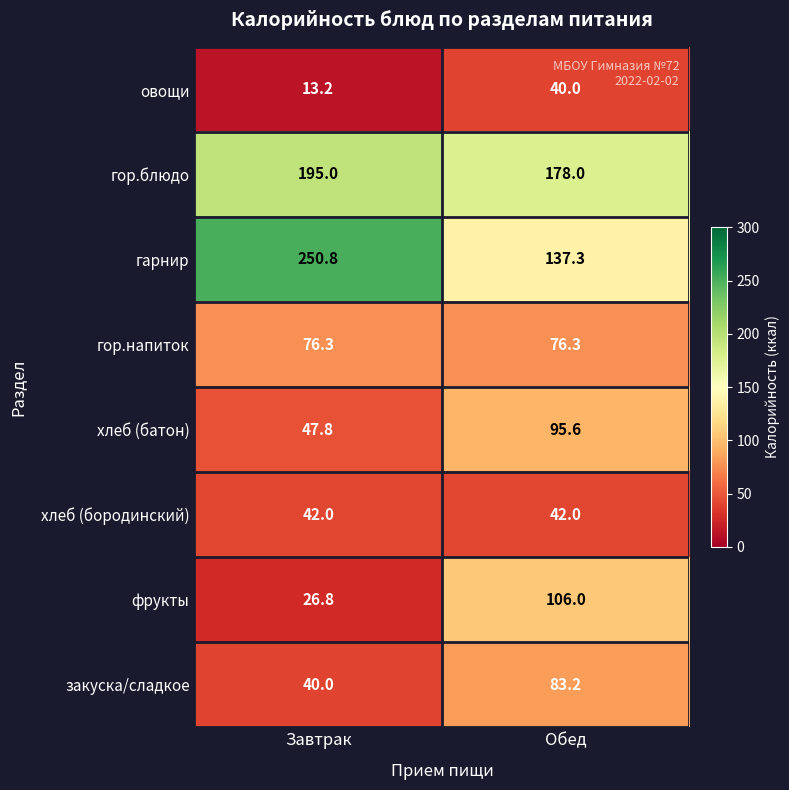

Which label corresponds to the smallest value in the chart?

Завтрак